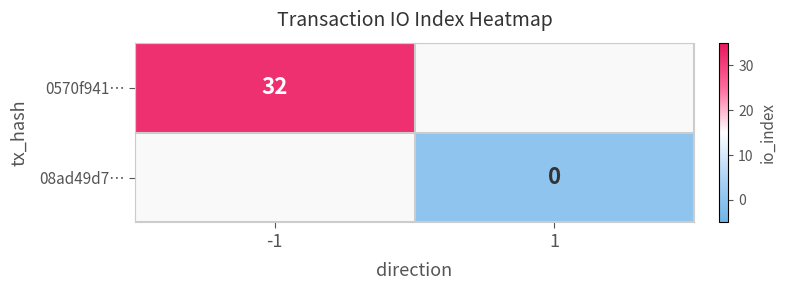

True or false: 0570f941… has a value of 55 at -1.

False